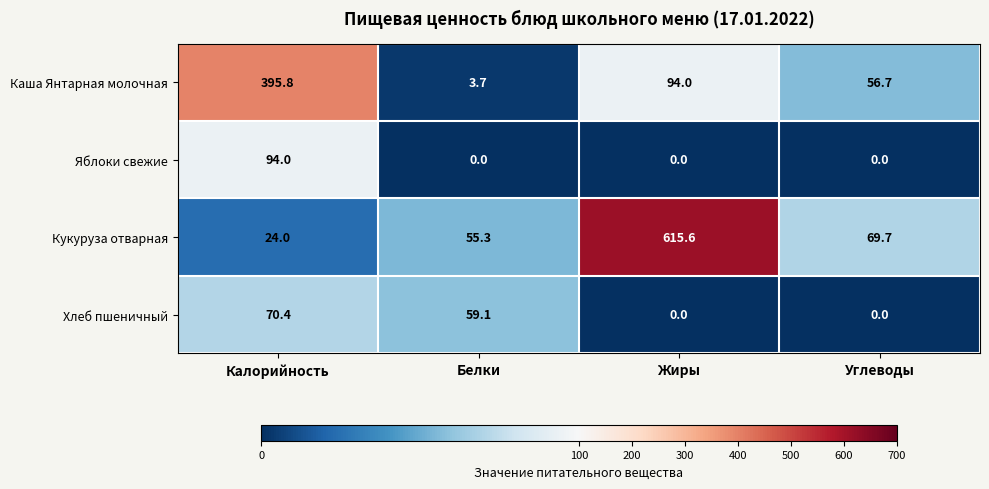

What is the difference between the Хлеб пшеничный values at Белки and Калорийность?

11.3